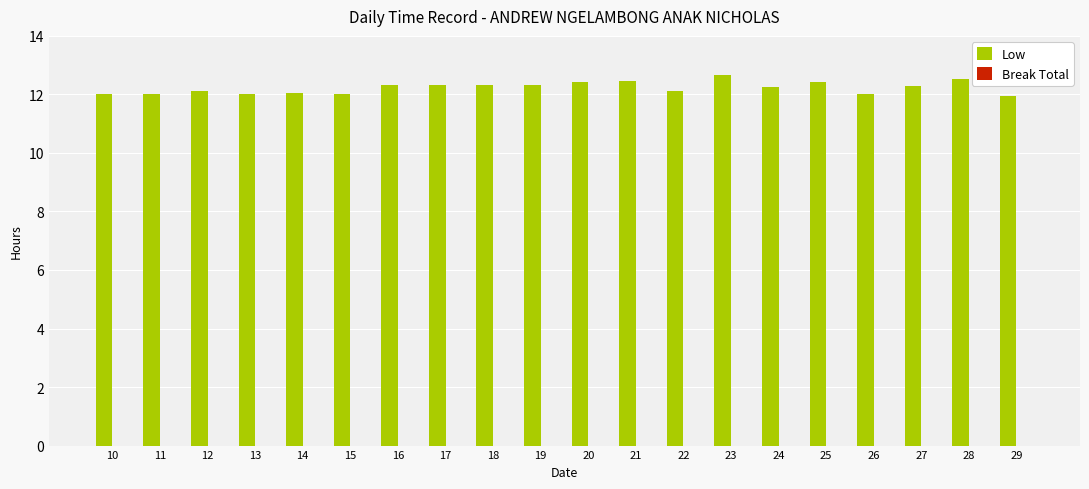

The value at 19 is 12.3. True or false?

True